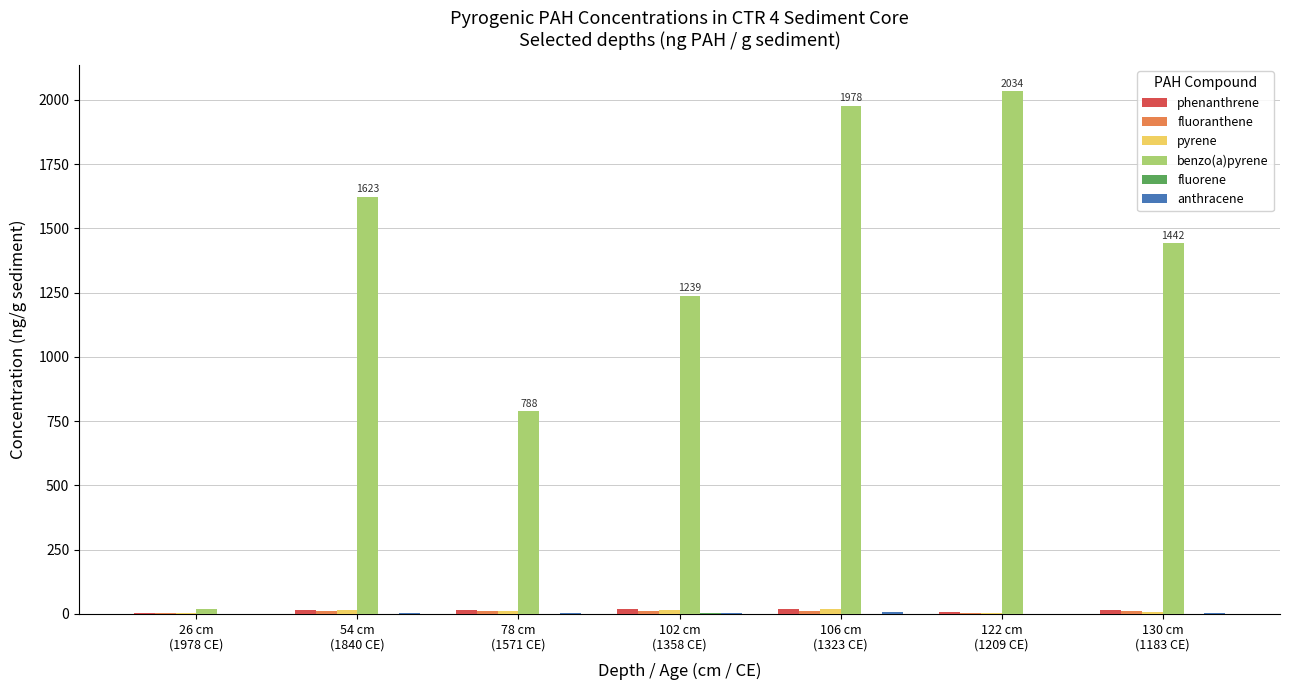

What is the maximum value shown in the chart?

2034